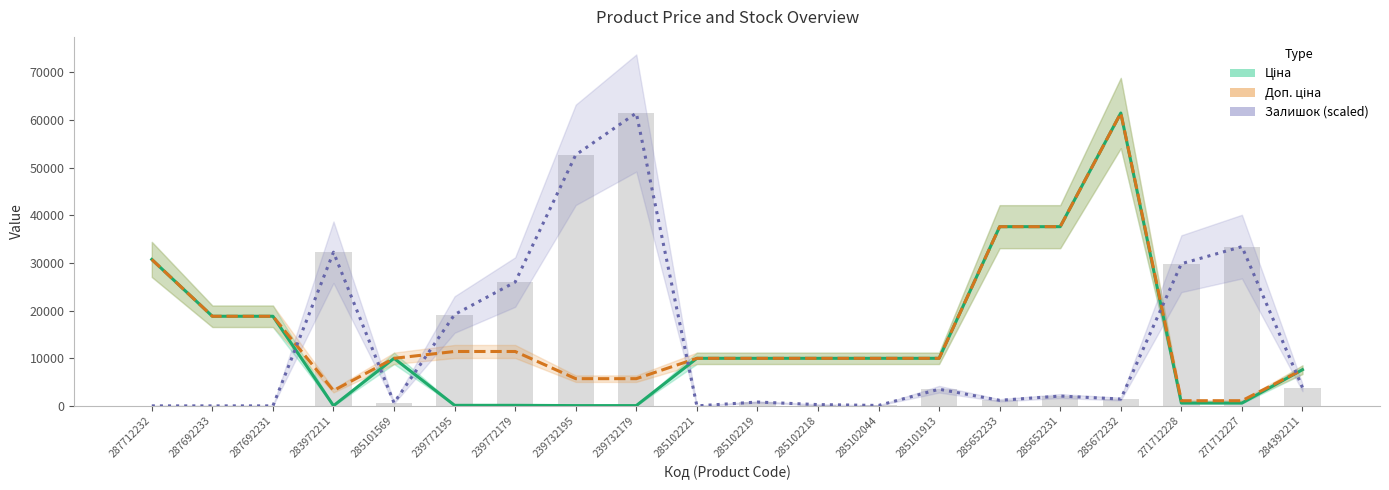

Are the bars grouped side by side (vs. stacked)?

Yes